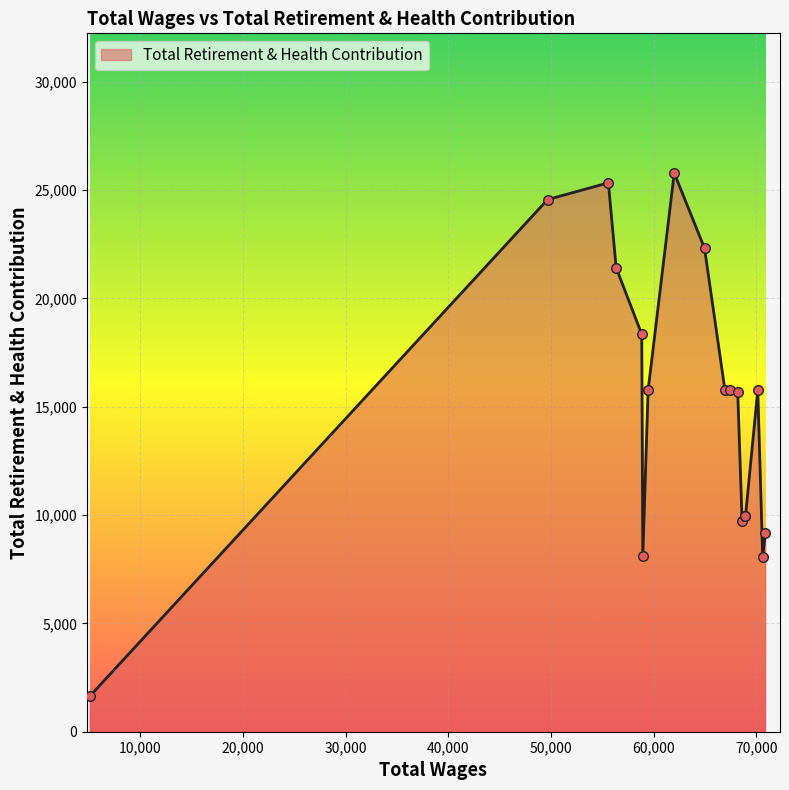

What is the greatest value displayed?

25784